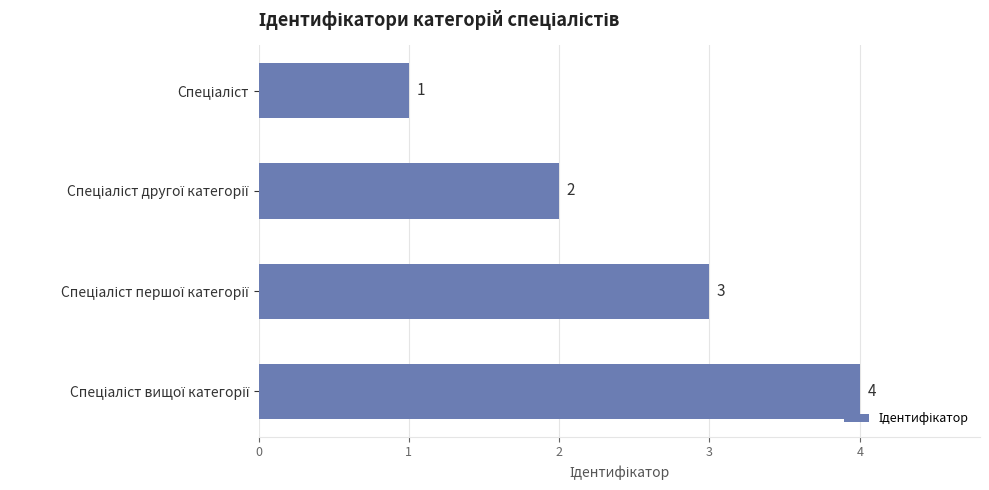

Count the values in the range 2 to 4.

3